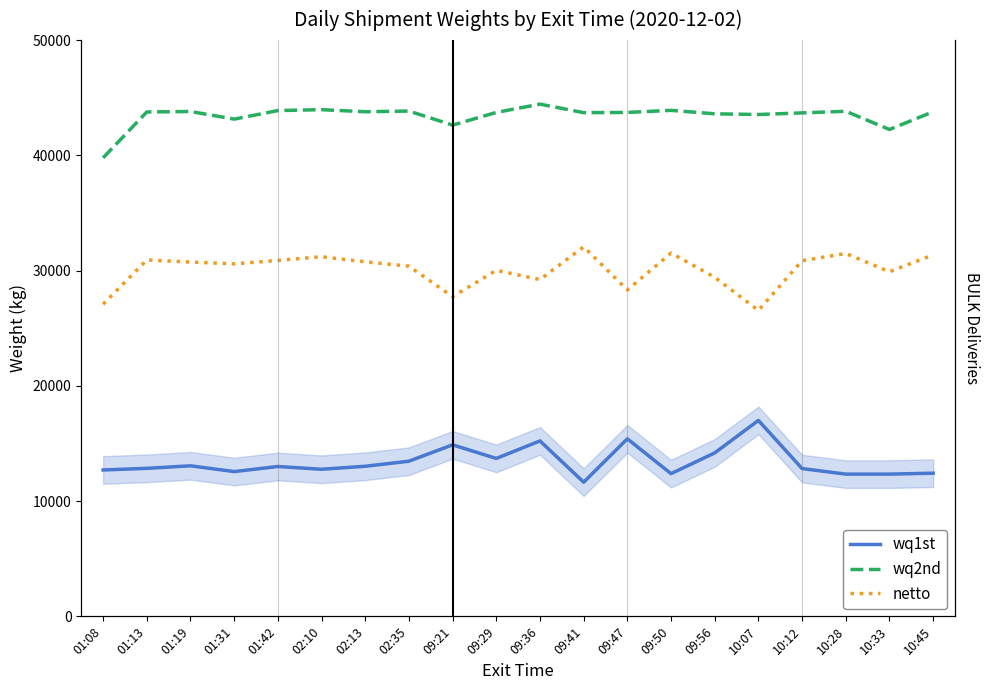

Is the value of netto at 09:50 greater than the value of wq1st at 09:50?

Yes